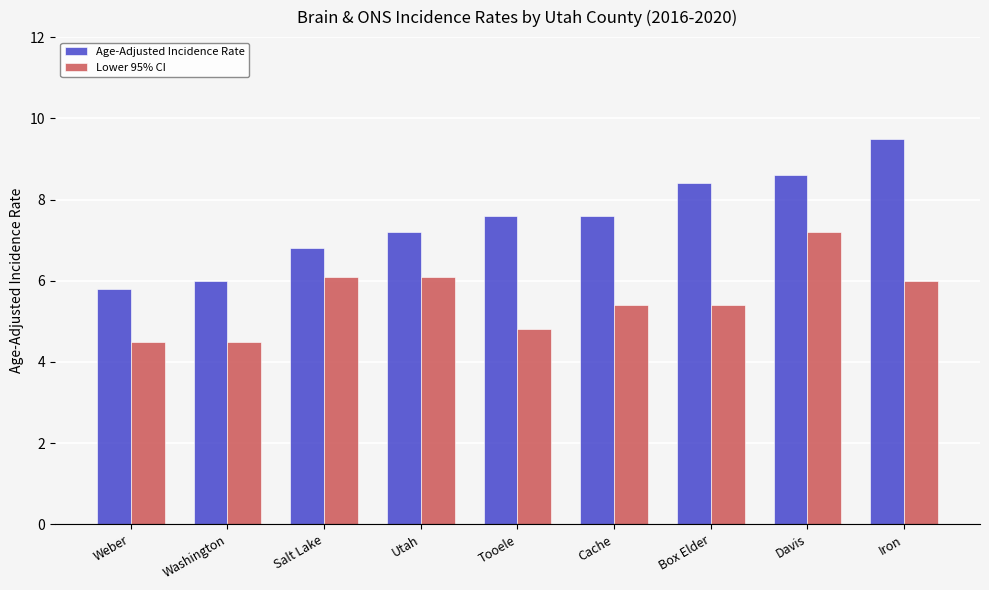

List the series in order of their peak value, highest first.

Age-Adjusted Incidence Rate, Lower 95% CI